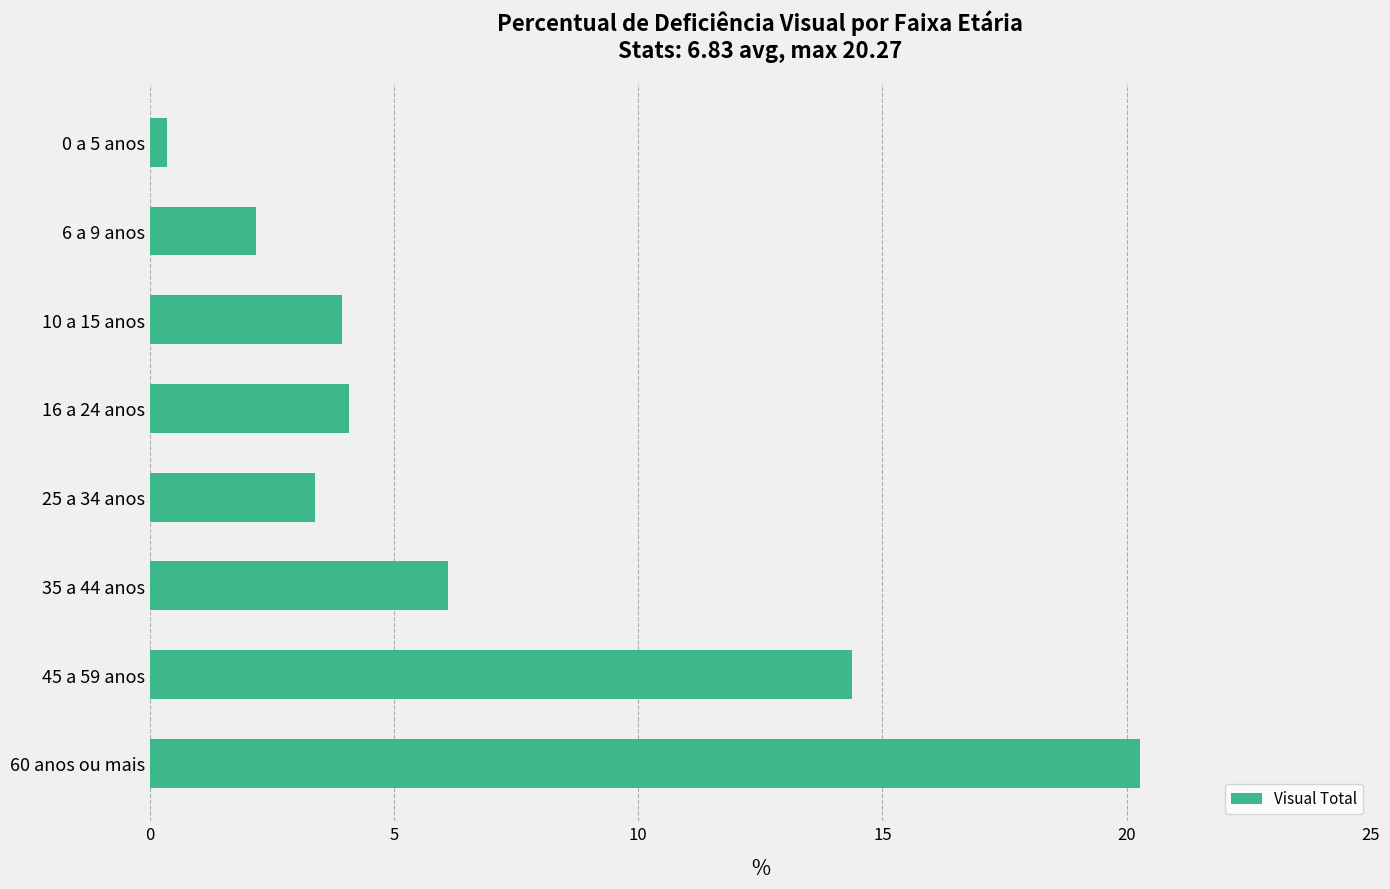

The value at 25 a 34 anos is 5.4. True or false?

False